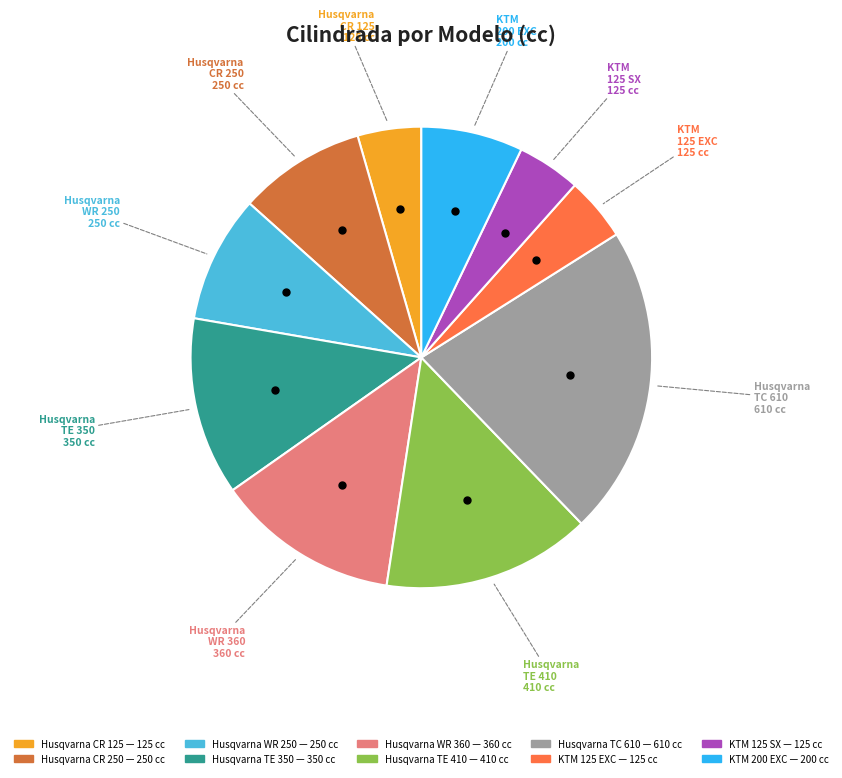

How many slices are in this pie chart?

10